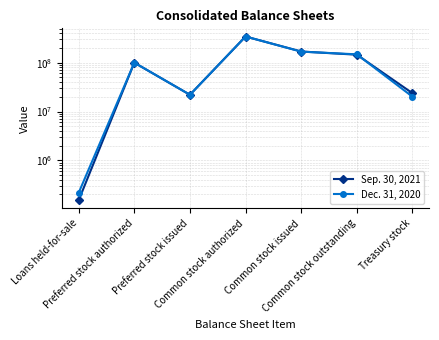

Where is the first local maximum for Sep. 30, 2021?

Preferred stock authorized